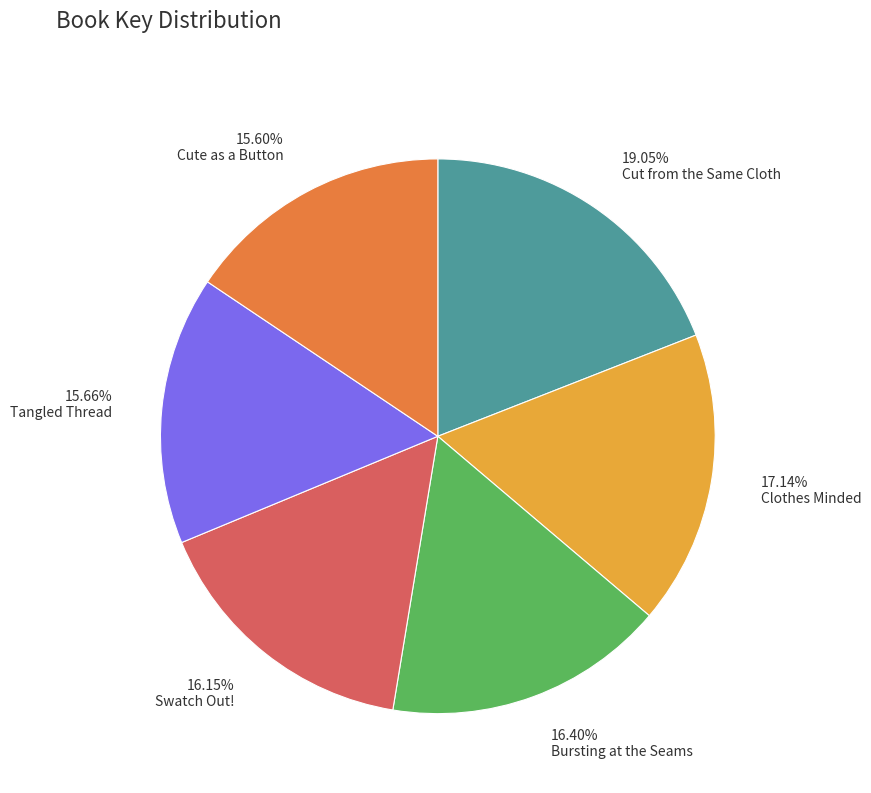

To the nearest percent, what is the difference between the largest and smallest slice percentages?

3%